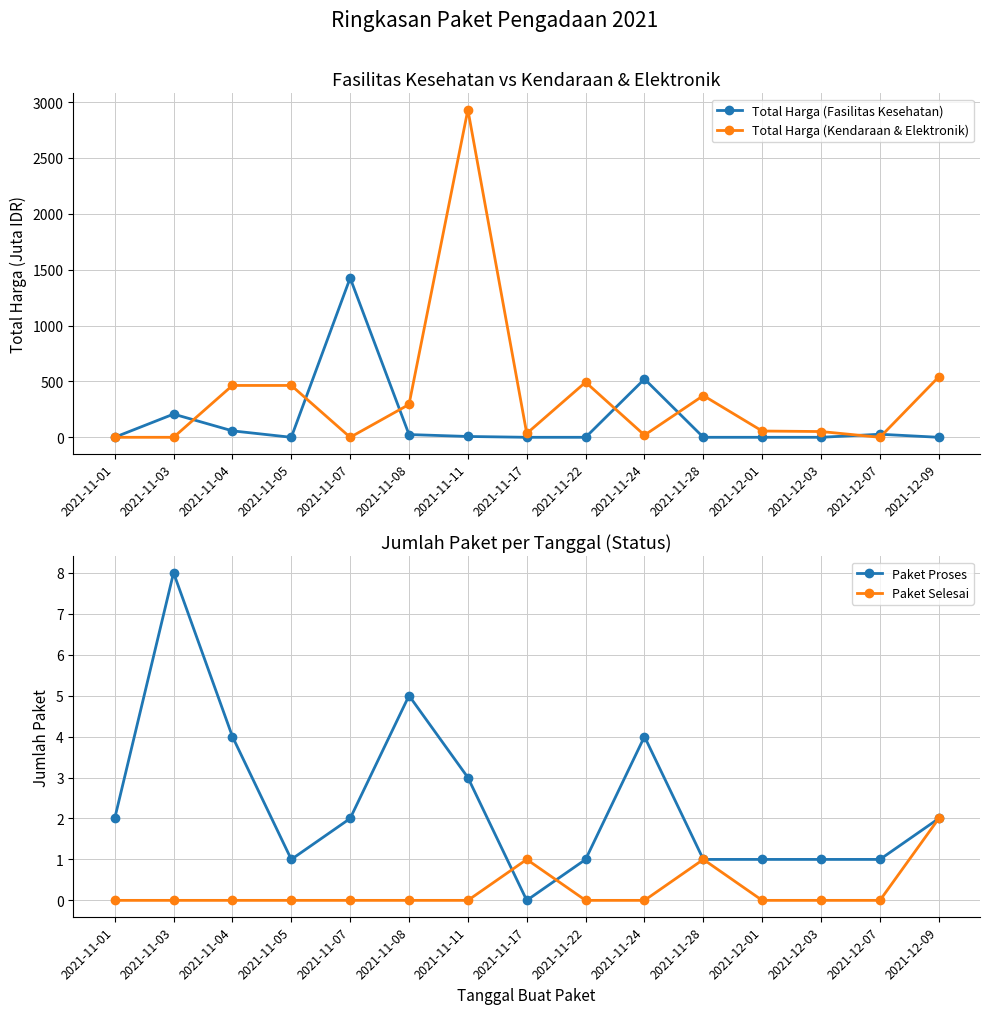

What are all the series names shown in the legend?

Total Harga (Fasilitas Kesehatan), Total Harga (Kendaraan & Elektronik), Paket Proses, Paket Selesai